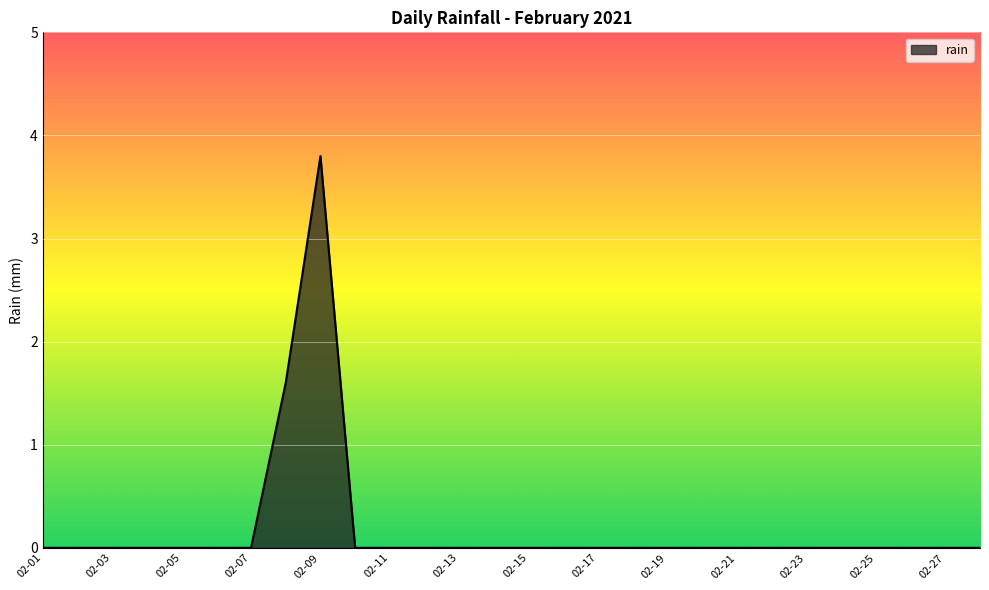

What is the difference between the maximum and minimum values?

3.8